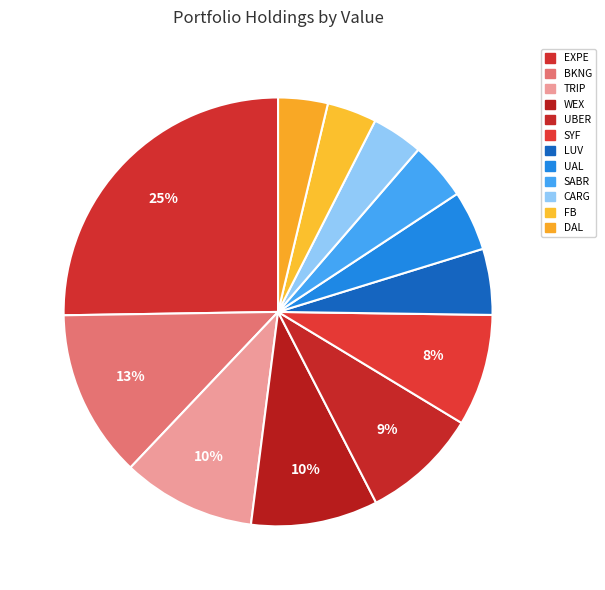

What is the largest slice in the pie chart?

EXPE